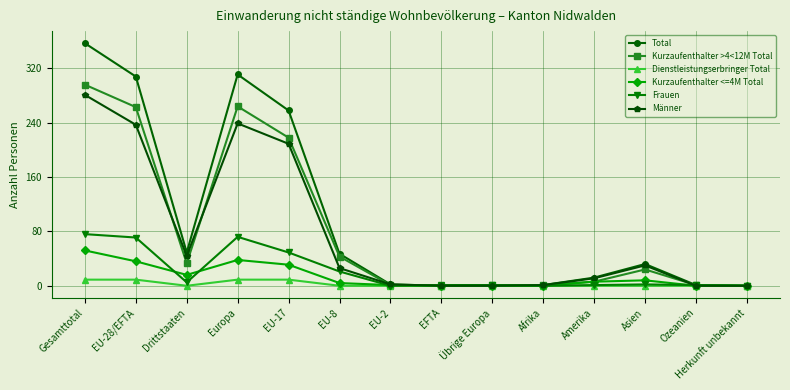

The value of Kurzaufenthalter >4<12M Total at EU-28/EFTA is 349. True or false?

False